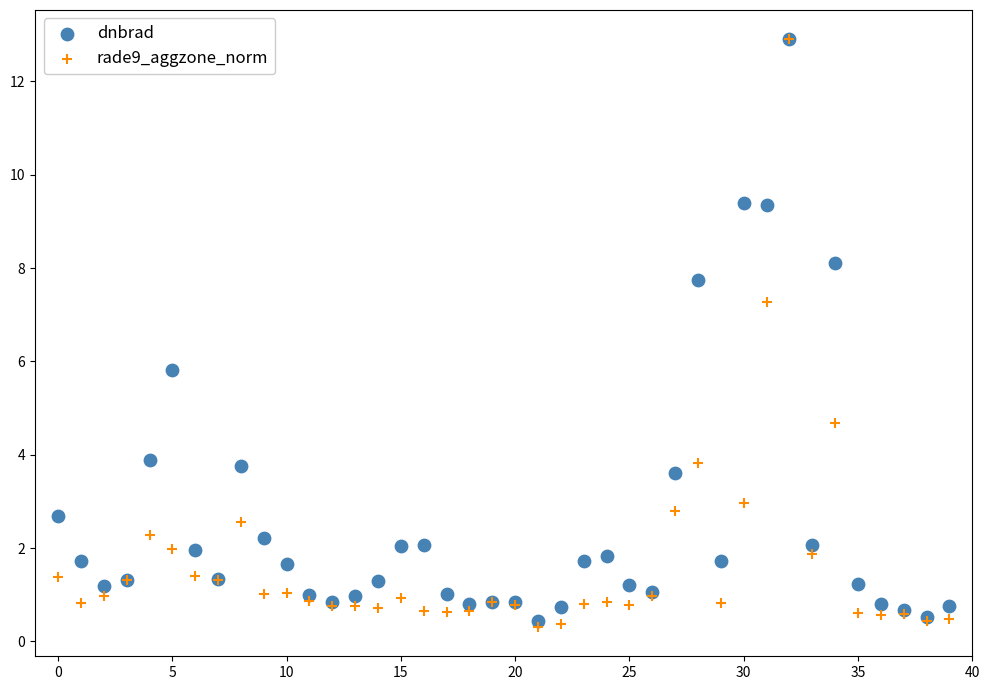

What are all the series names shown in the legend?

dnbrad, rade9_aggzone_norm